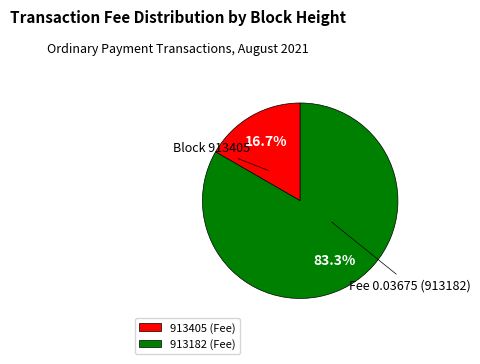

Combined, what portion of the pie is 913405 and 913182?

100.0%